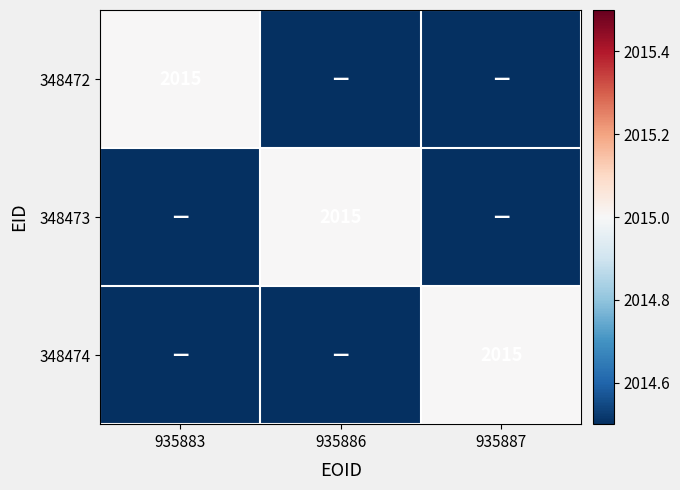

Is it true that 348474 equals 1042 at 935887?

False